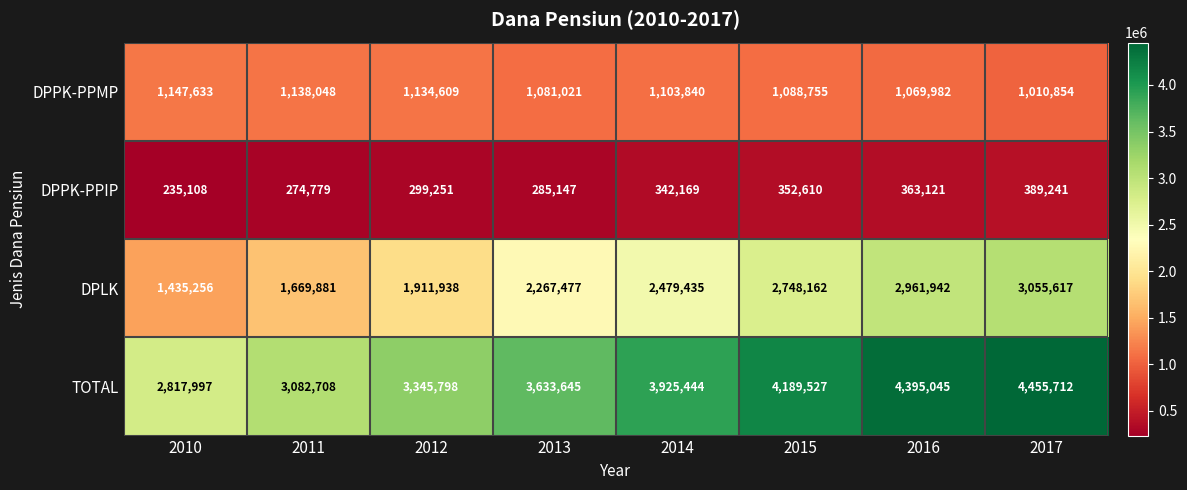

What is the spread (max minus min) of values at 2013?

3348498